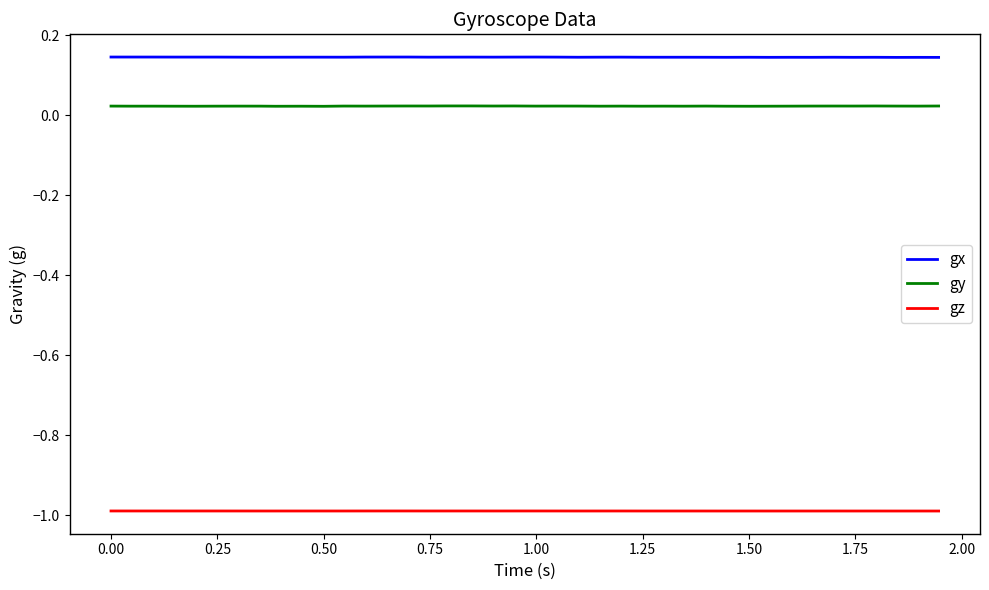

Count the gx values in the range 0 to 1.

40